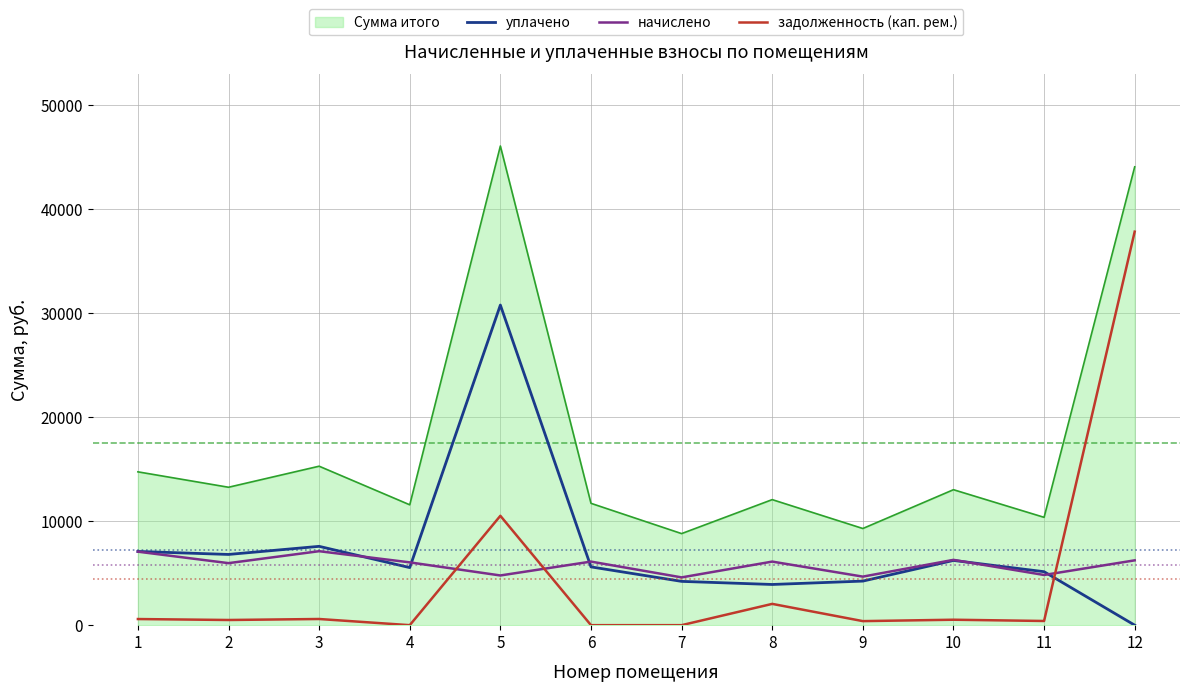

How many series are shown in this chart?

4